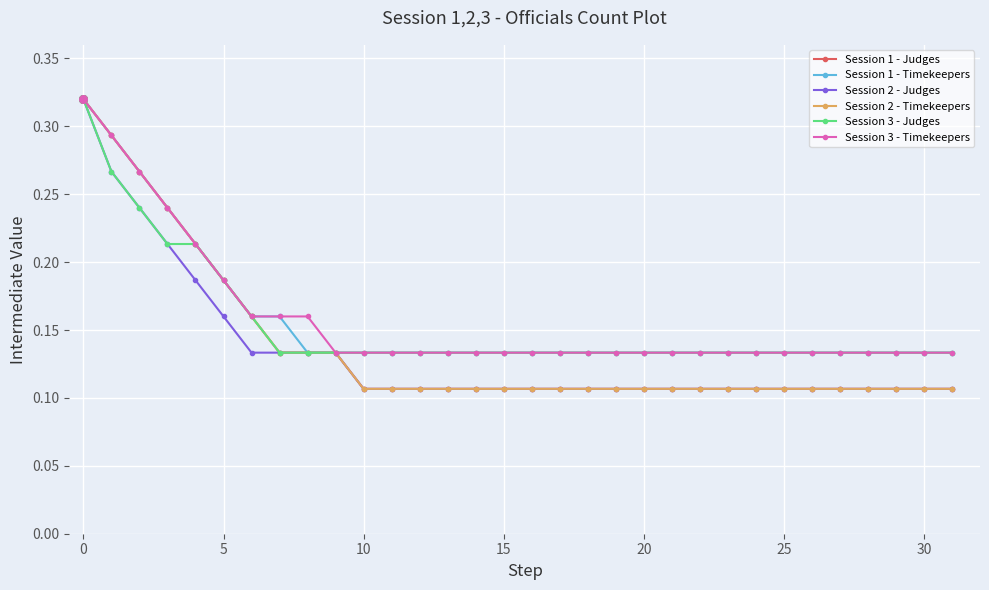

At how many categories does at least one series exceed 0?

32